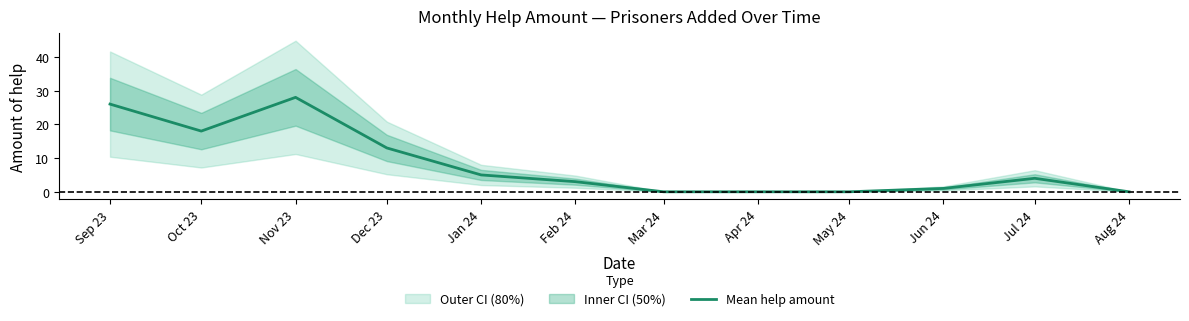

How many values are below 4?

6